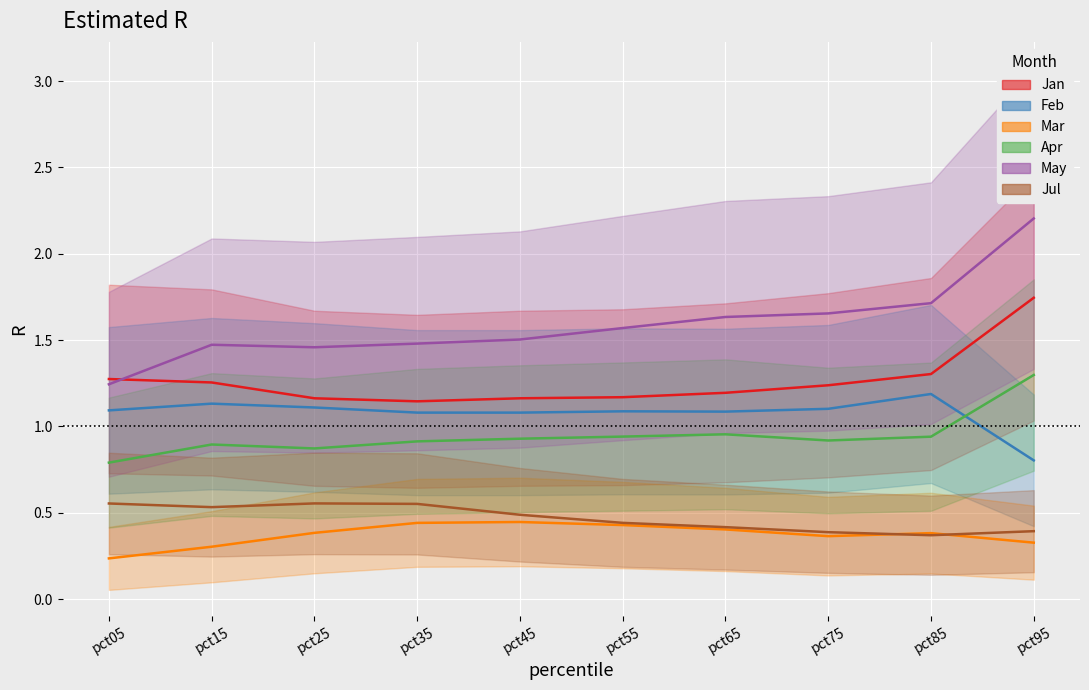

Which series changed the most between pct35 and pct95?

May